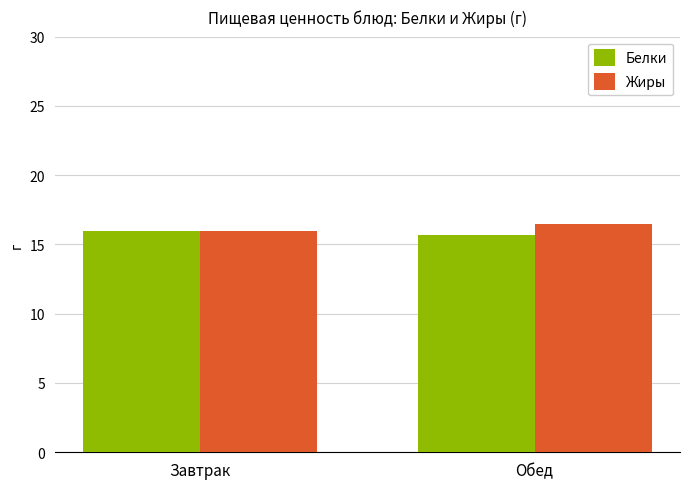

At how many categories does at least one series exceed 15?

2